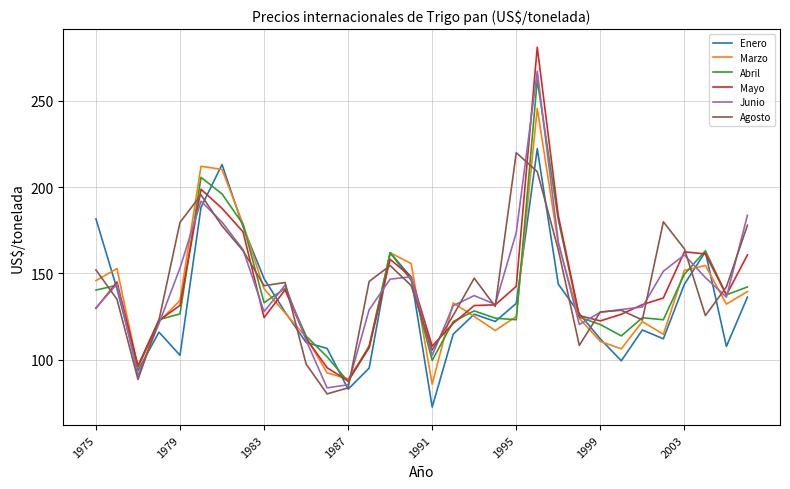

What is the highest value of the Agosto series?

220.0